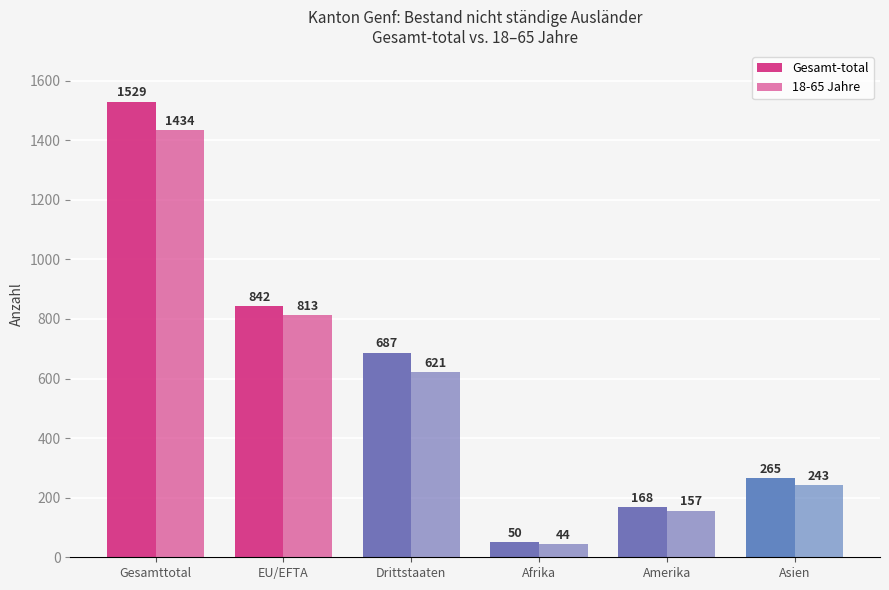

How many groups of bars are there?

6